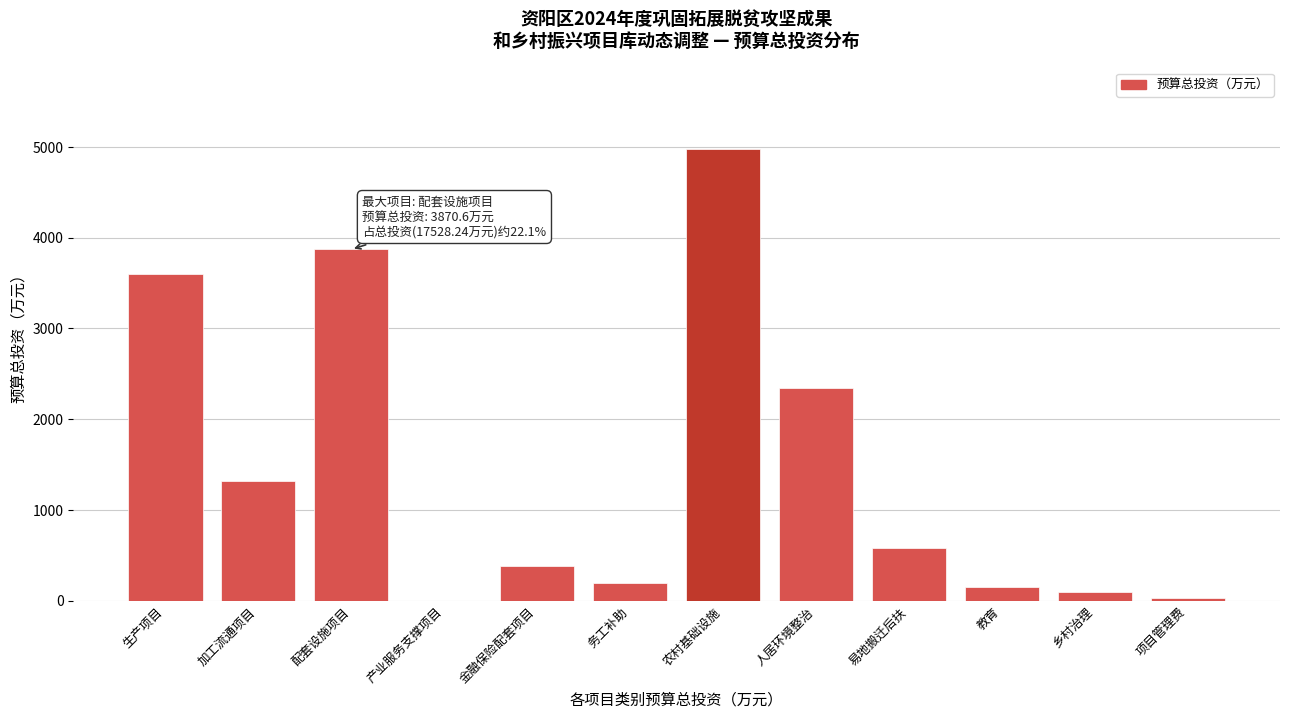

Reading left to right, transcribe all the data shown in this chart.

生产项目=3603.0	加工流通项目=1314.6	配套设施项目=3870.6	产业服务支撑项目=0.0	金融保险配套项目=378.6	务工补助=195.8	农村基础设施=4978.1	人居环境整治=2339.6	易地搬迁后扶=575.3	教育=147.6	乡村治理=100.0	项目管理费=25.0